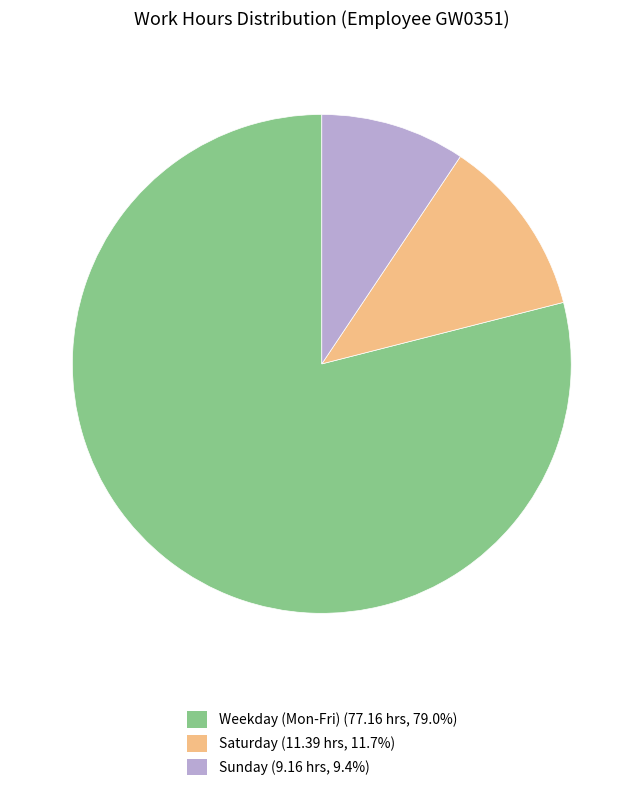

Is the sum of Saturday (11.39 hrs, 11.7%) and Sunday (9.16 hrs, 9.4%) greater than half?

No